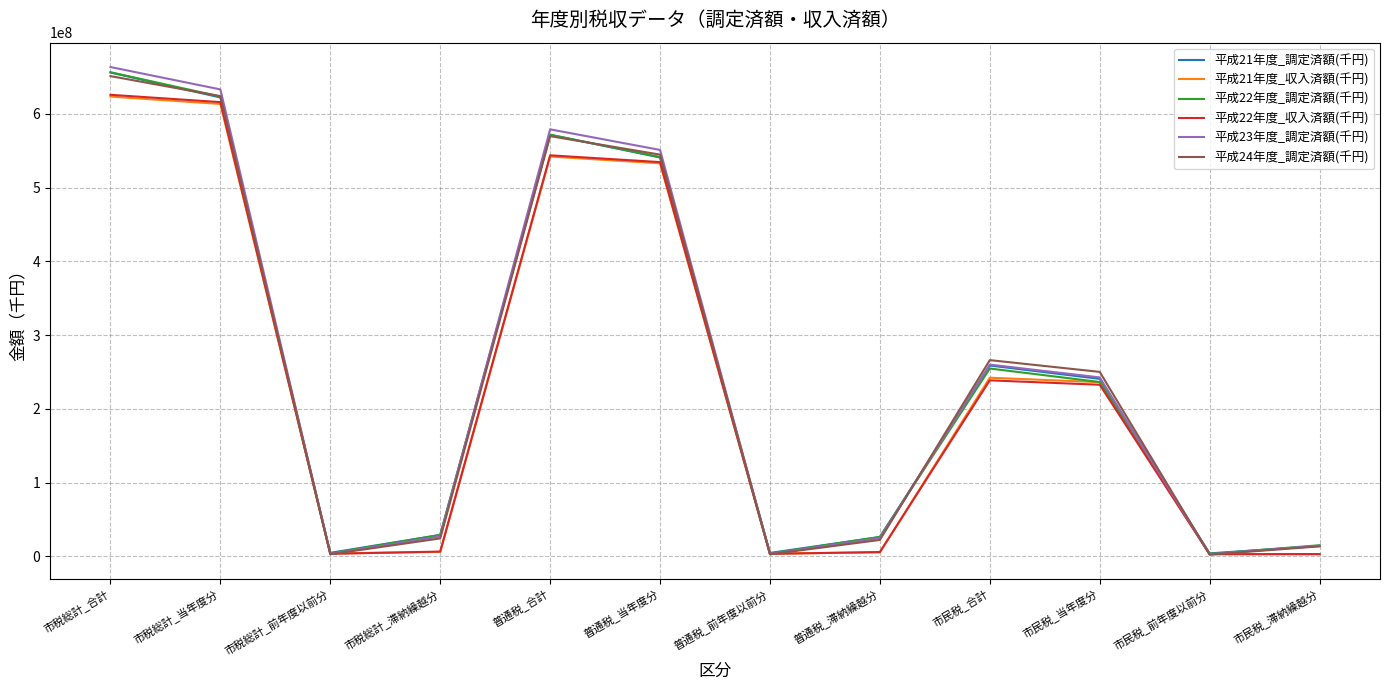

What are all the series names shown in the legend?

平成21年度_調定済額(千円), 平成21年度_収入済額(千円), 平成22年度_調定済額(千円), 平成22年度_収入済額(千円), 平成23年度_調定済額(千円), 平成24年度_調定済額(千円)